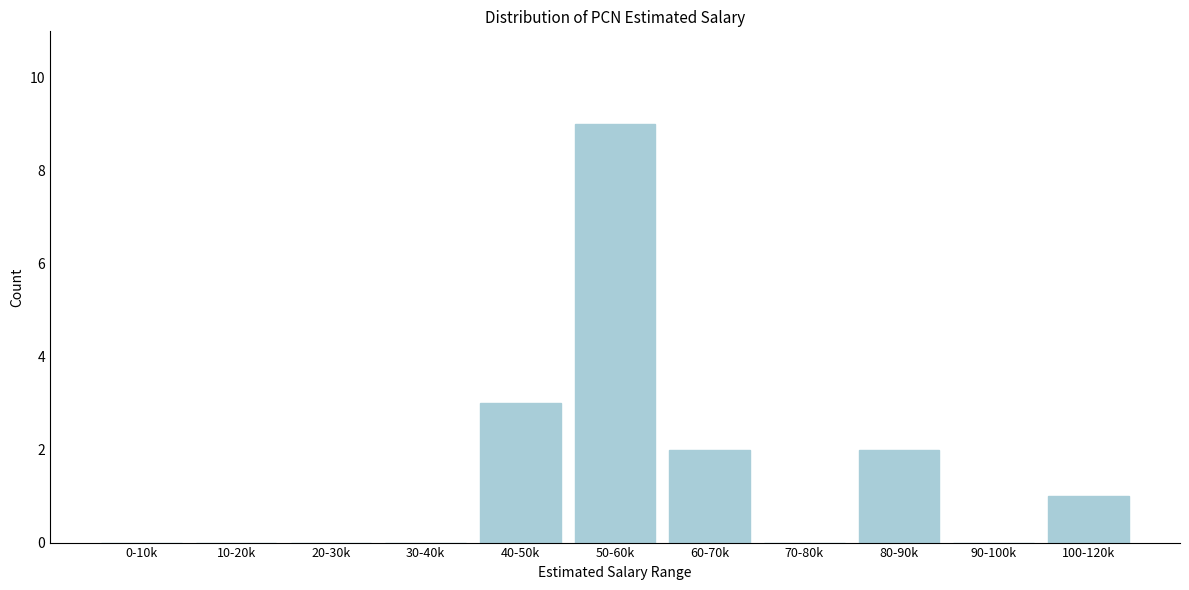

Reading left to right, list all the values displayed in this chart.

0-10k=0	10-20k=0	20-30k=0	30-40k=0	40-50k=3	50-60k=9	60-70k=2	70-80k=0	80-90k=2	90-100k=0	100-120k=1